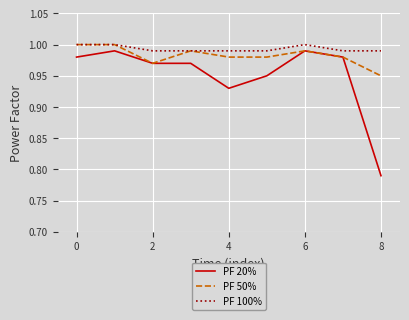

Is this an area chart (filled region under the line)?

No